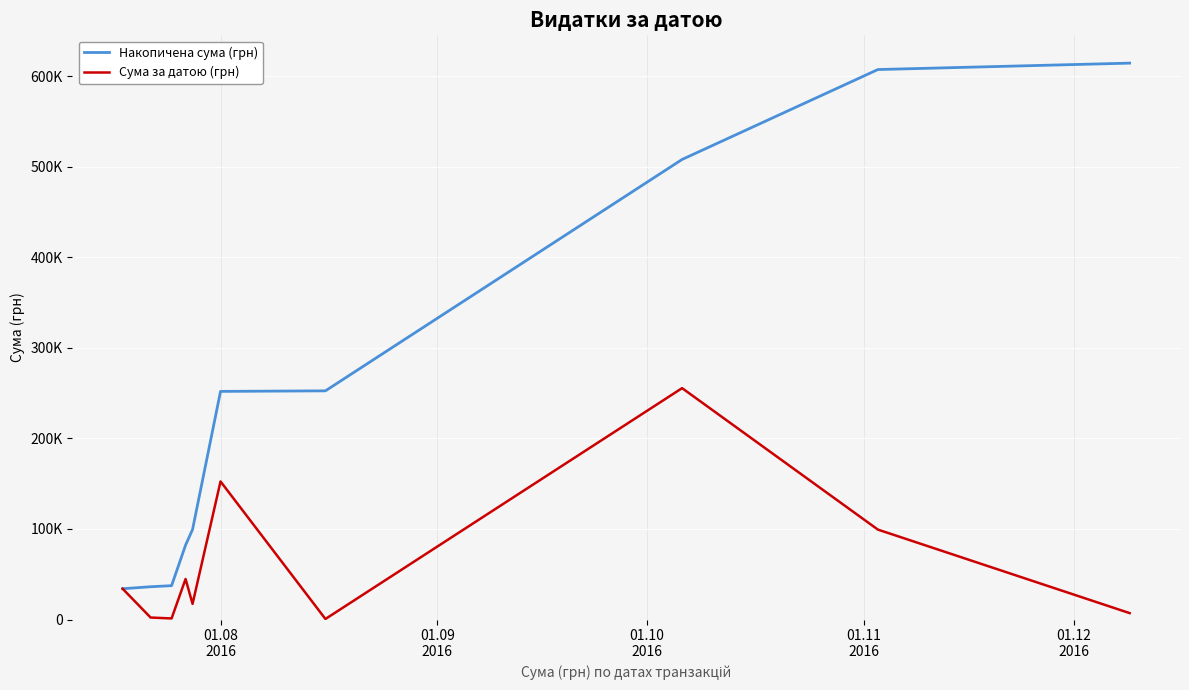

What is the highest value of the Накопичена сума (грн) series?

614509.2